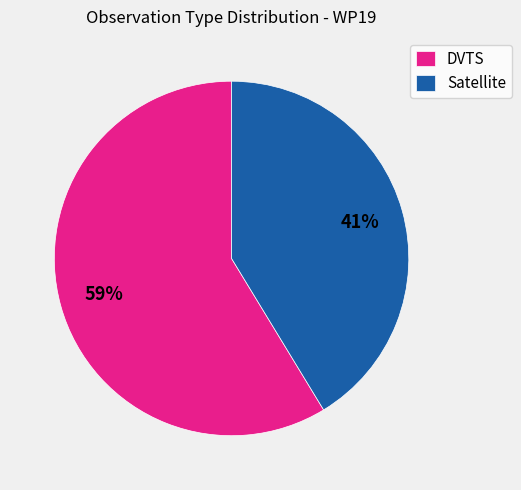

To the nearest percent, what percentage of the pie is DVTS?

59%